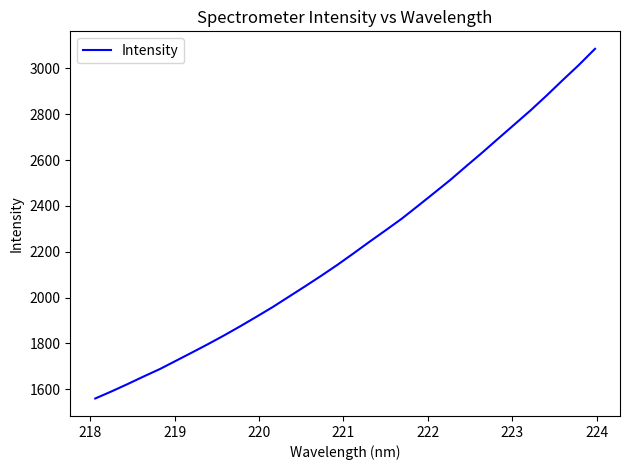

What is the difference between the maximum and minimum values?

1525.2